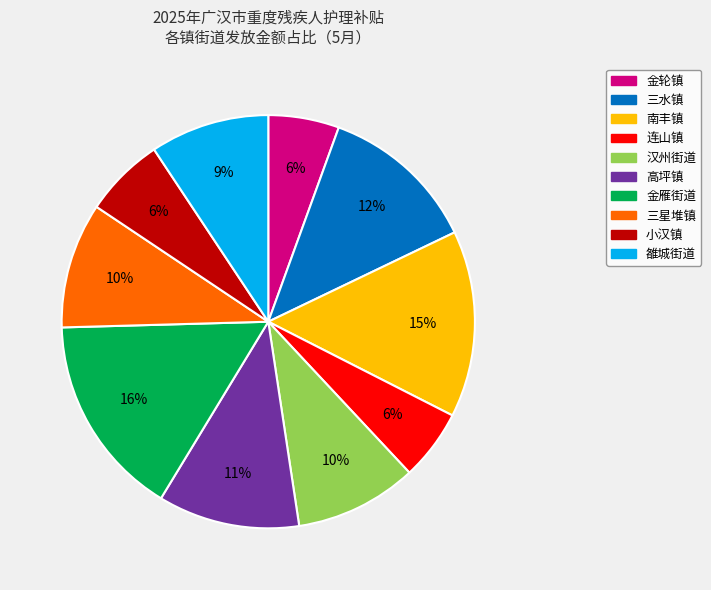

To the nearest percent, what is the difference between the largest and smallest slice percentages?

10%